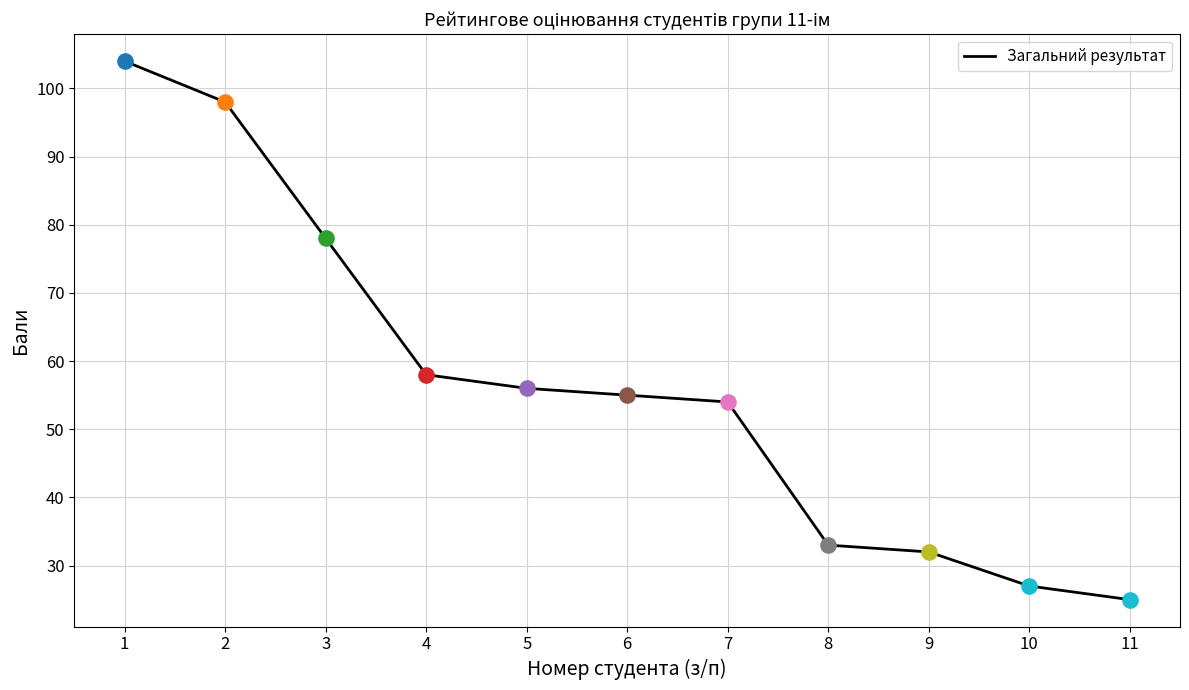

Which has a higher value, 7 or 6?

6